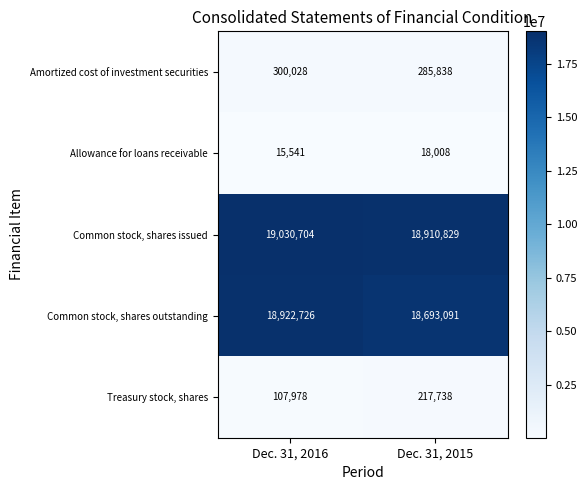

Which category has the lowest value across all series?

Dec. 31, 2016